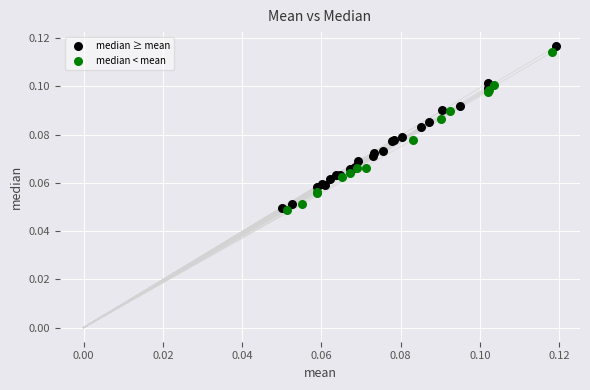

Which series reaches the maximum Y coordinate?

median ≥ mean